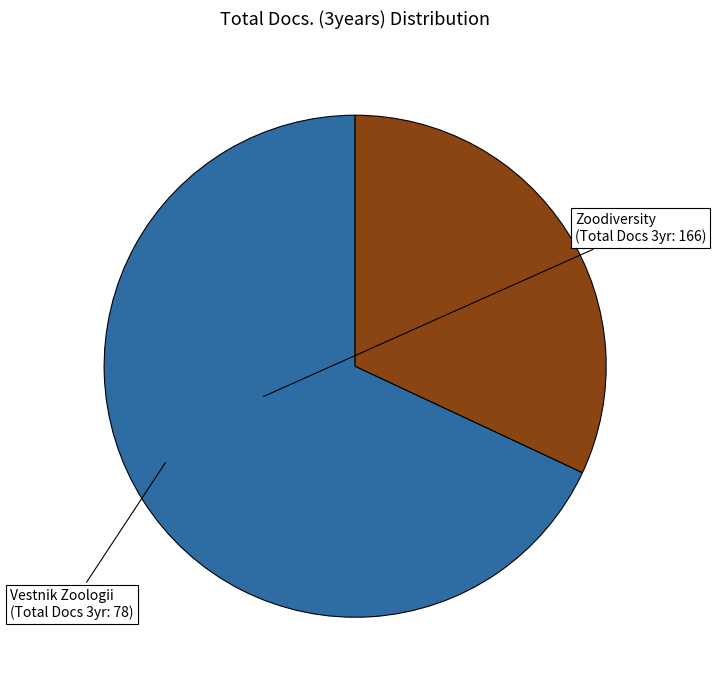

Is the sum of Zoodiversity and Vestnik Zoologii greater than half?

Yes